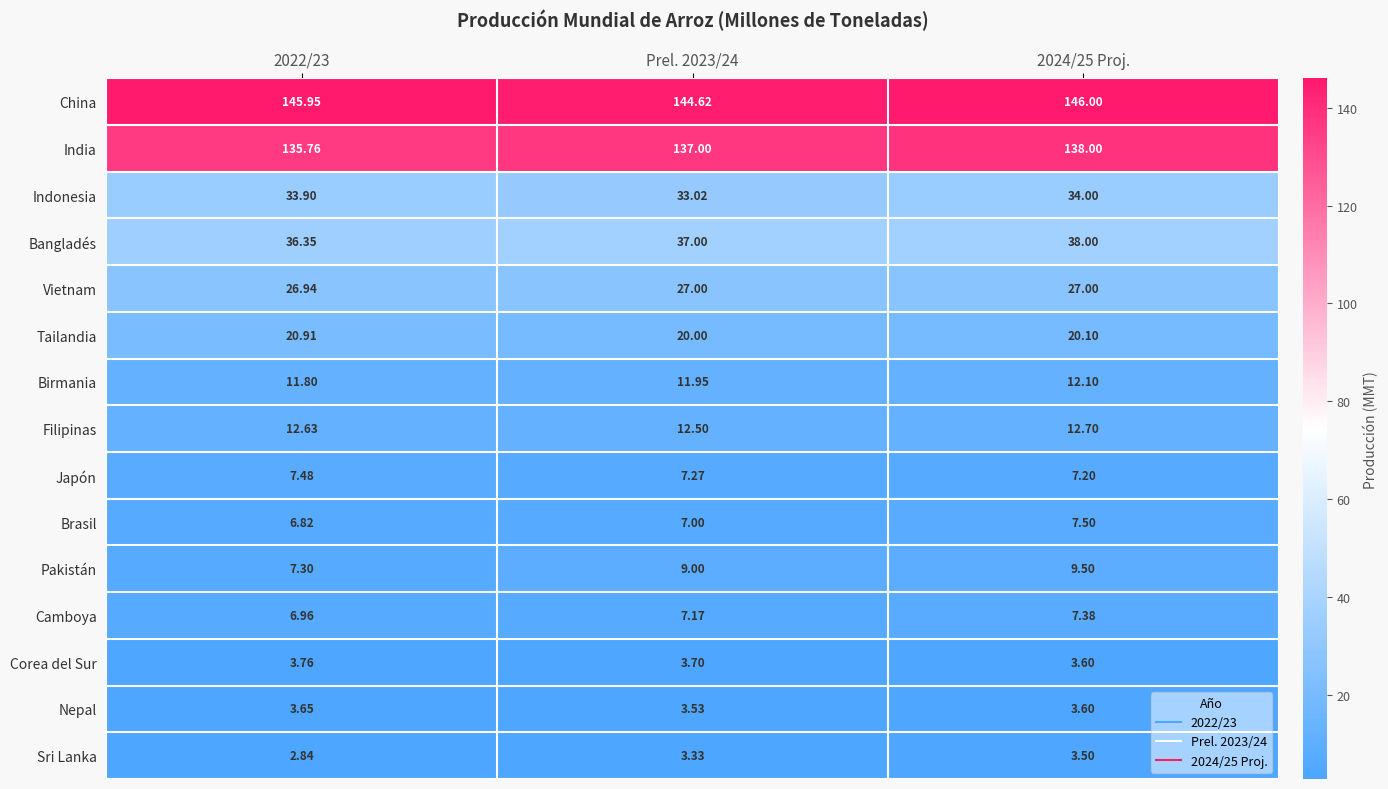

Which series has the largest range (max minus min)?

India